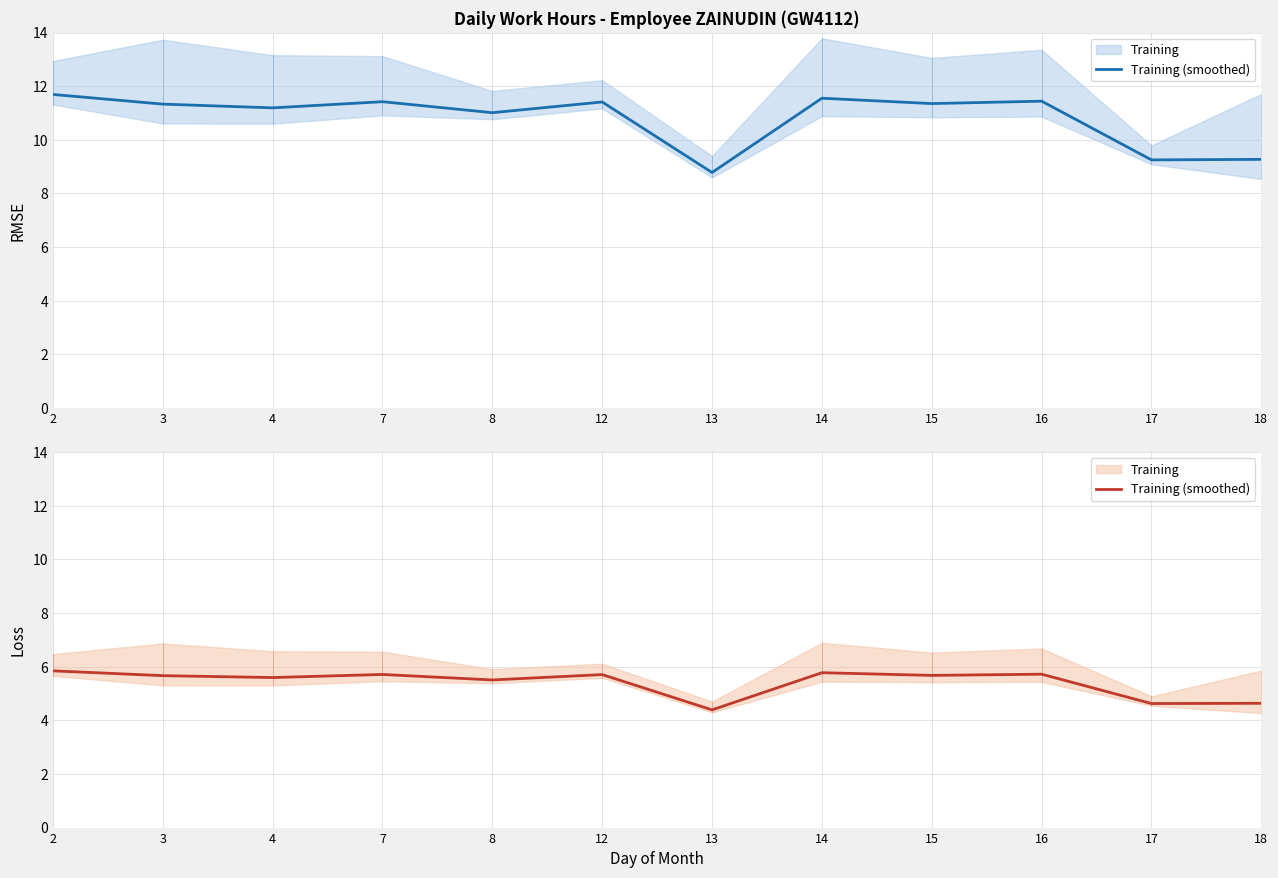

How many values are between 5 and 6?

9